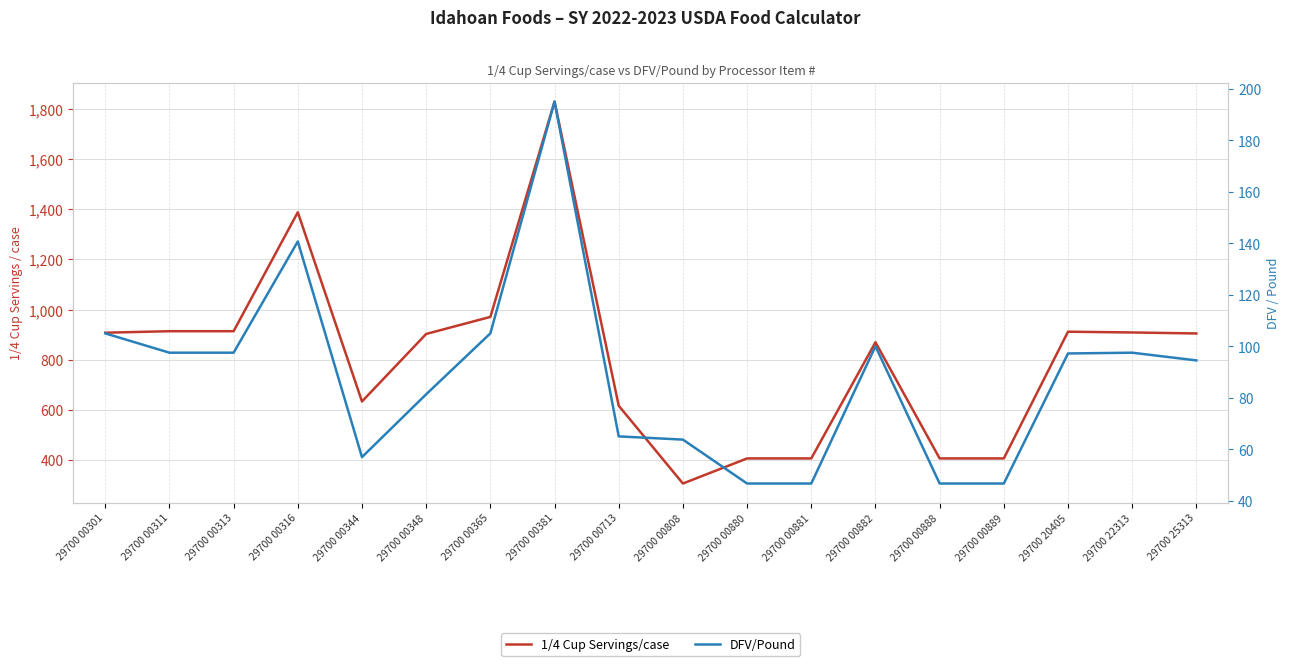

Reading right to left, extract all data points from this chart.

1/4 Cup Servings/case: 29700 25313=905.0	29700 22313=909.0	29700 20405=912.0	29700 00889=407.0	29700 00888=407.0	29700 00882=870.0	29700 00881=407.0	29700 00880=407.0	29700 00808=307.0	29700 00713=617.0	29700 00381=1829.0	29700 00365=971.0	29700 00348=903.0	29700 00344=634.0	29700 00316=1388.0	29700 00313=914.0	29700 00311=914.0	29700 00301=908.0
DFV/Pound: 29700 25313=94.5	29700 22313=97.5	29700 20405=97.2	29700 00889=46.7	29700 00888=46.7	29700 00882=100.0	29700 00881=46.7	29700 00880=46.7	29700 00808=63.8	29700 00713=65.0	29700 00381=195.0	29700 00365=105.0	29700 00348=81.3	29700 00344=57.0	29700 00316=140.7	29700 00313=97.5	29700 00311=97.5	29700 00301=105.0